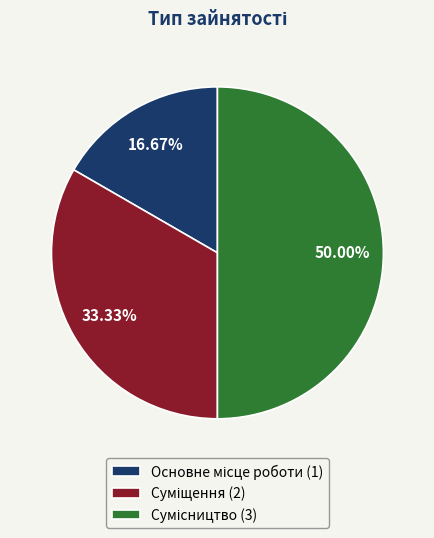

To the nearest percent, what is the average slice percentage?

33%